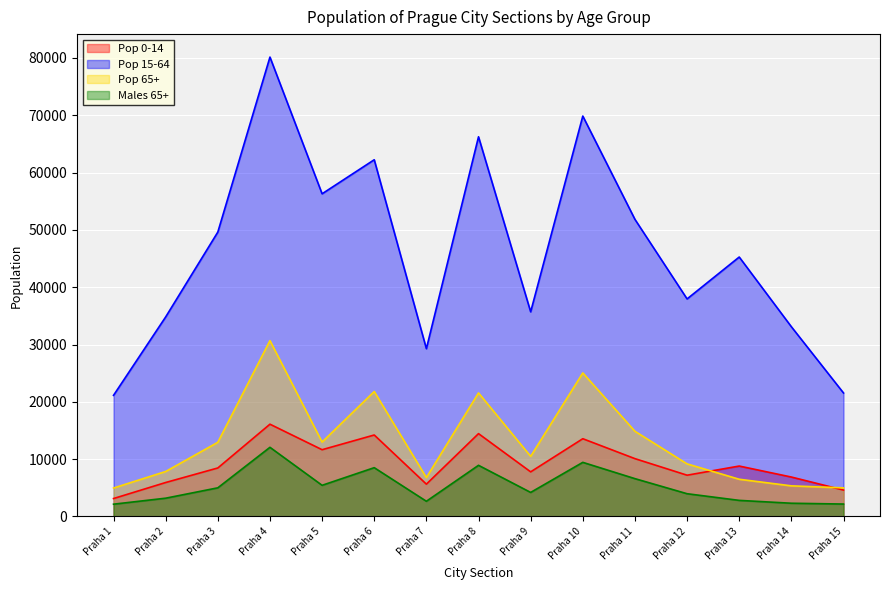

Between which two adjacent categories do Pop 0-14 and Pop 65+ first intersect?

Praha 12 and Praha 13